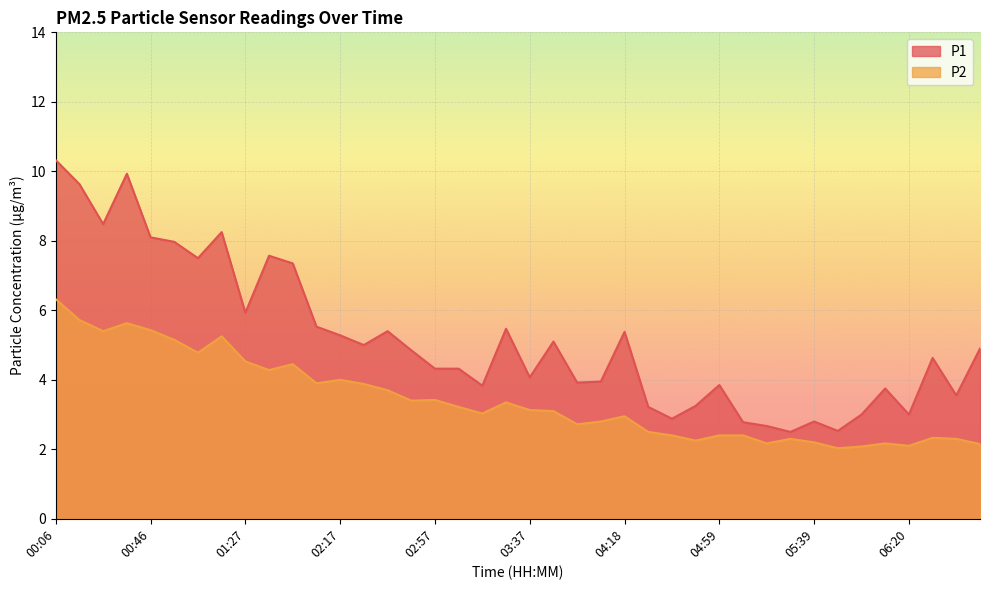

Does the chart display data point markers on the line(s)?

No